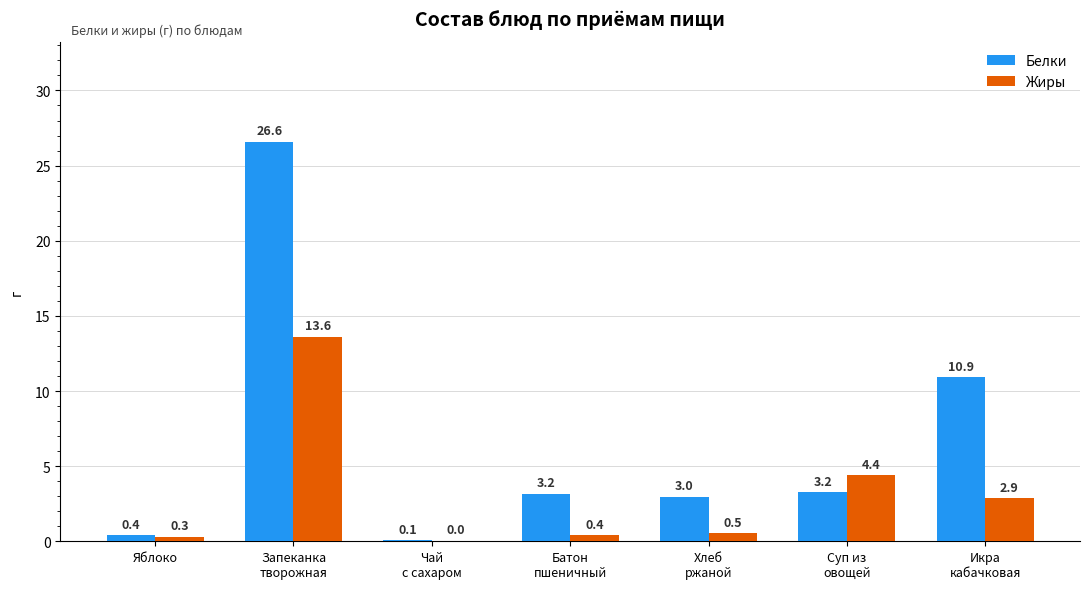

Which series has the largest total across all categories?

Белки